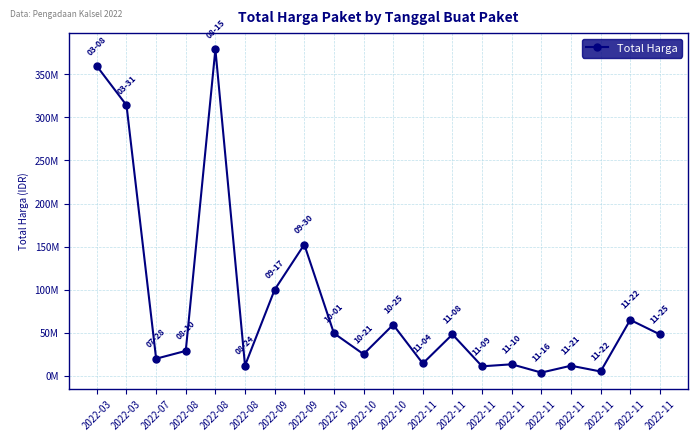

Is this an area chart (filled region under the line)?

No